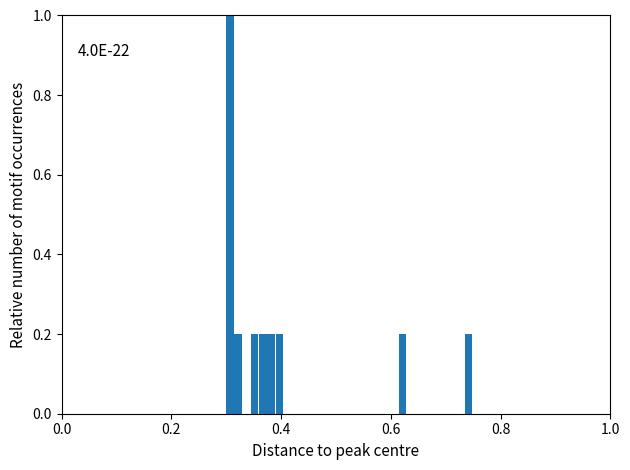

Around what value on the x-axis is the tallest bar? Give the approximate position of its centre, as read against the axis.

0.30